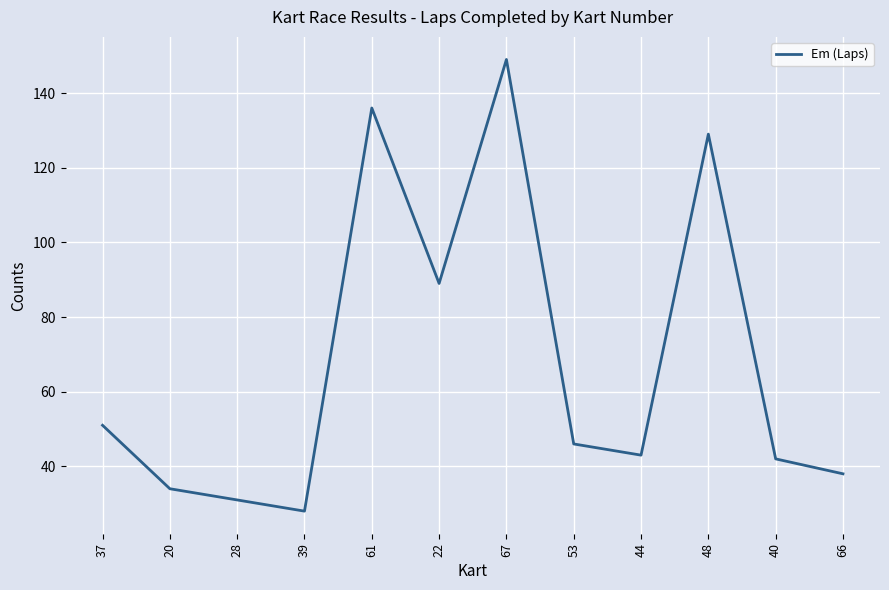

Reading left to right, extract all data points from this chart.

51	34	31	28	136	89	149	46	43	129	42	38